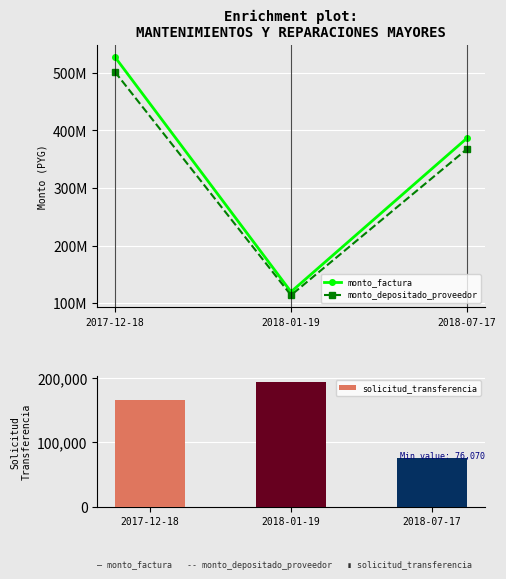

Rank the series by their maximum value, from lowest to highest.

solicitud_transferencia, monto_depositado_proveedor, monto_factura